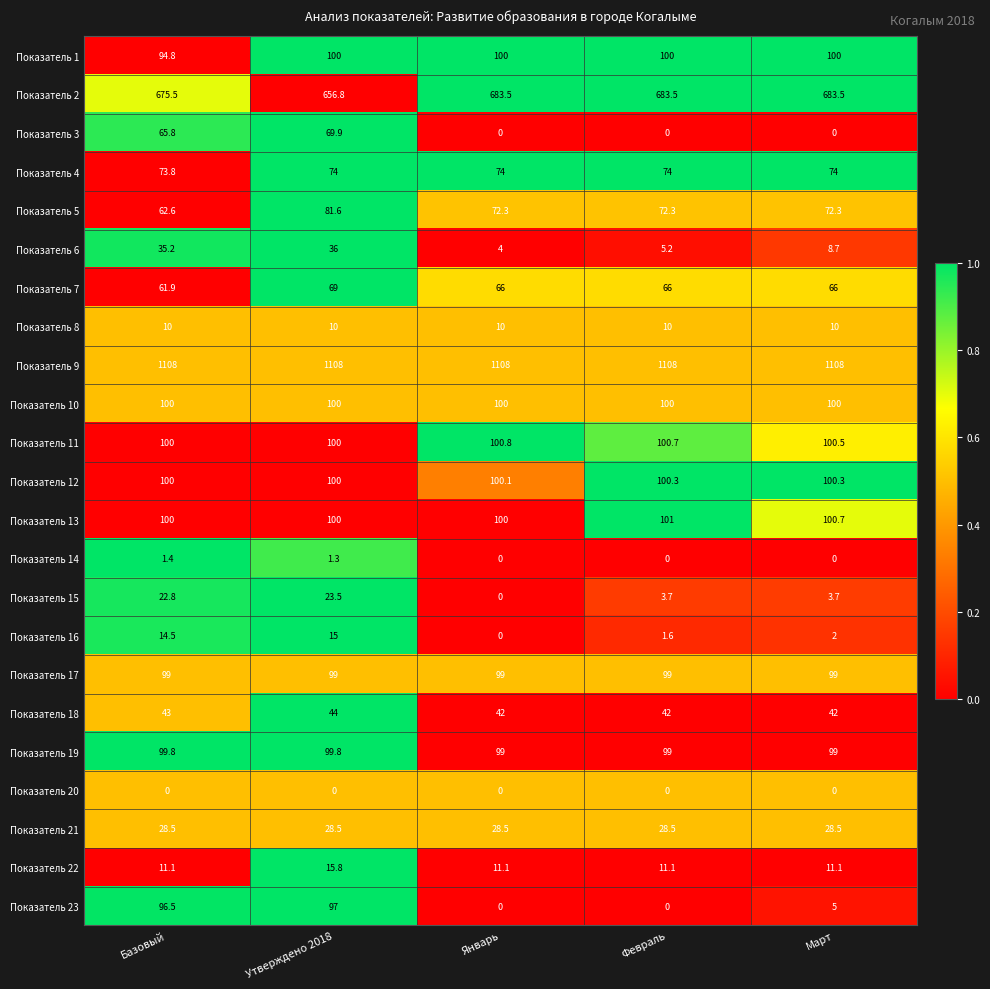

Where is Показатель 2 nearest to the value 670?

Базовый